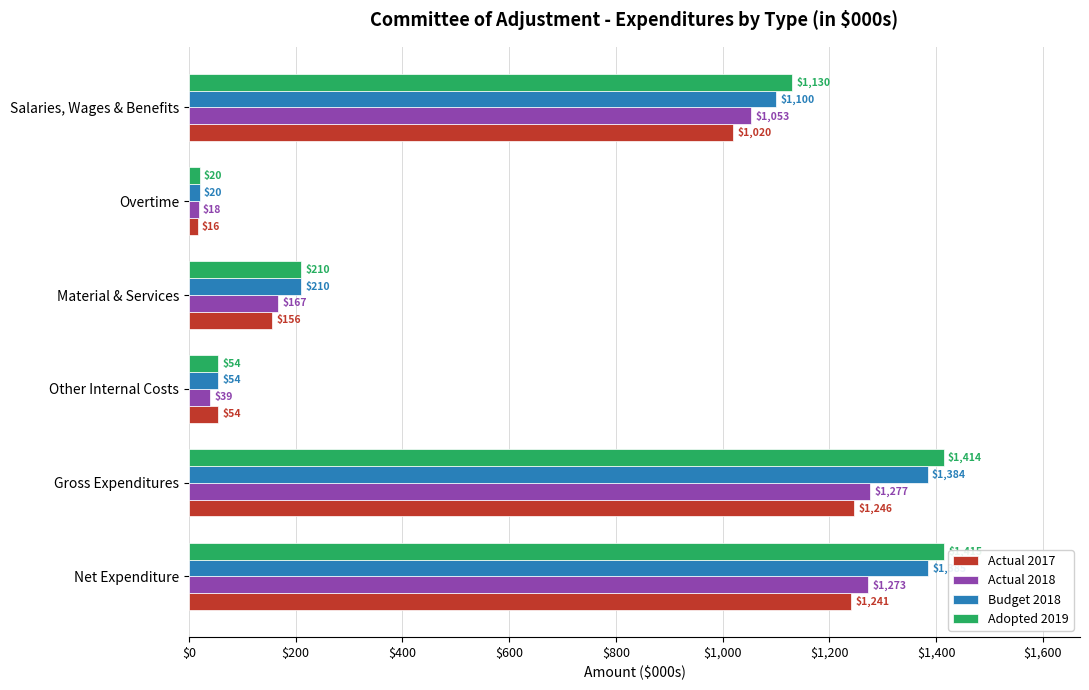

What is the difference between the maximum and second lowest values in the Actual 2017 series?

1192